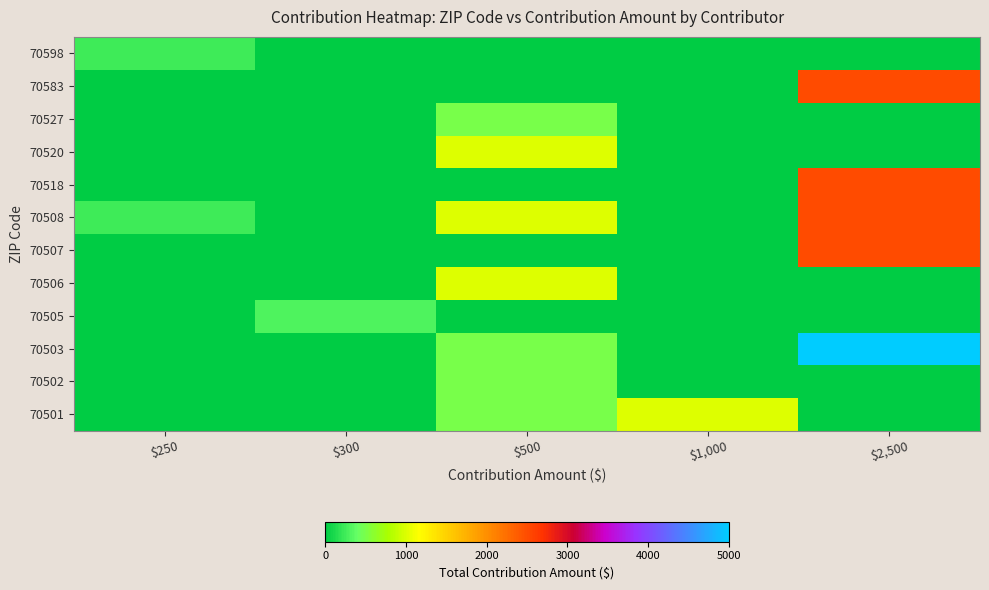

Reading left to right, extract all data points from this chart.

70501: $250=0	$300=0	$500=500	$1,000=1000	$2,500=0
70502: $250=0	$300=0	$500=500	$1,000=0	$2,500=0
70503: $250=0	$300=0	$500=500	$1,000=0	$2,500=5000
70505: $250=0	$300=300	$500=0	$1,000=0	$2,500=0
70506: $250=0	$300=0	$500=1000	$1,000=0	$2,500=0
70507: $250=0	$300=0	$500=0	$1,000=0	$2,500=2500
70508: $250=250	$300=0	$500=1000	$1,000=0	$2,500=2500
70518: $250=0	$300=0	$500=0	$1,000=0	$2,500=2500
70520: $250=0	$300=0	$500=1000	$1,000=0	$2,500=0
70527: $250=0	$300=0	$500=500	$1,000=0	$2,500=0
70583: $250=0	$300=0	$500=0	$1,000=0	$2,500=2500
70598: $250=250	$300=0	$500=0	$1,000=0	$2,500=0